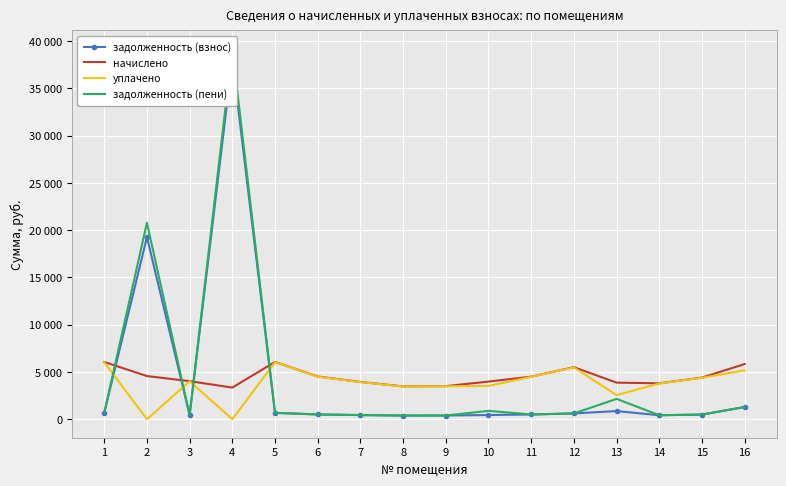

What is the maximum value shown in the chart?

39161.0